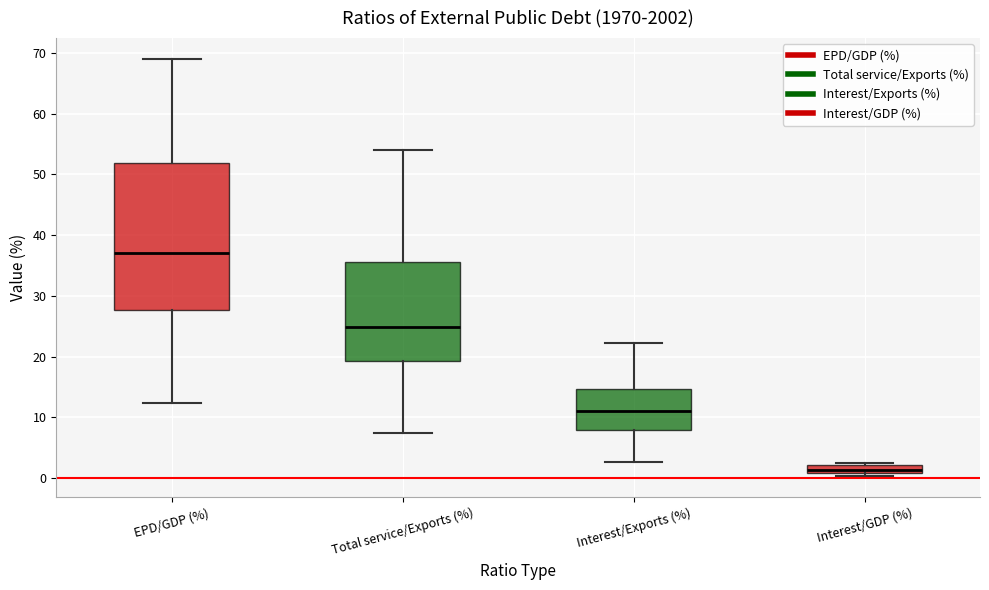

Where is the lower edge of the box for Total service/Exports (%) on the y-axis? The values are not printed on the chart, so give them approximately, as read against the axis.

19